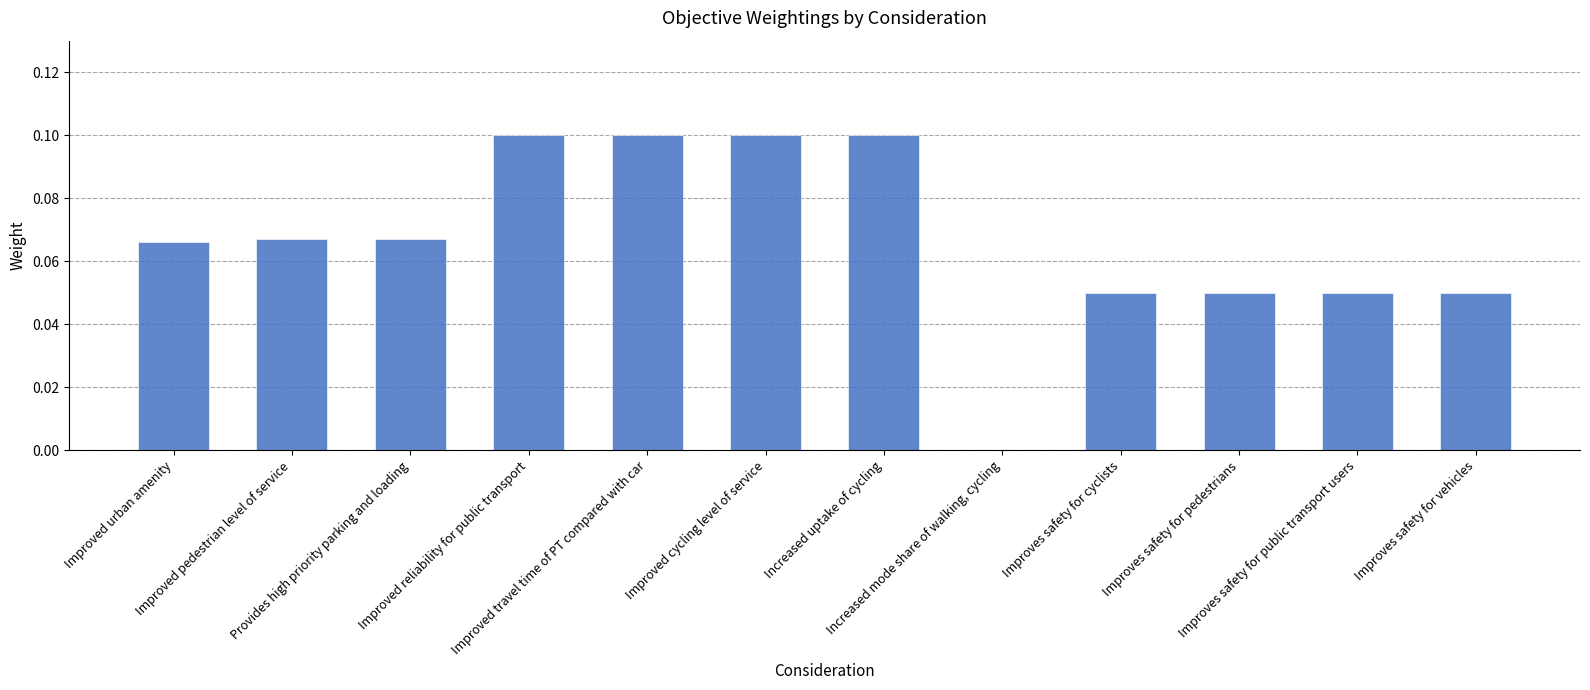

What is the sum of all values?

0.8